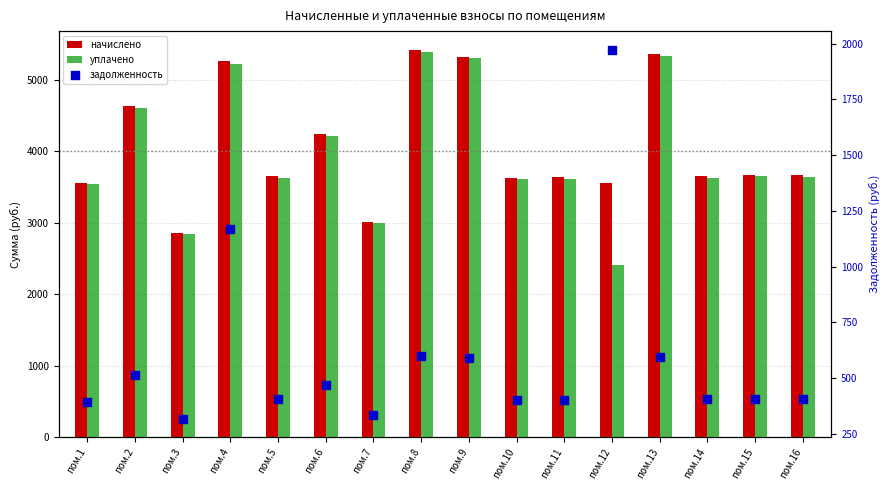

At how many categories does at least one series exceed 5316?

3